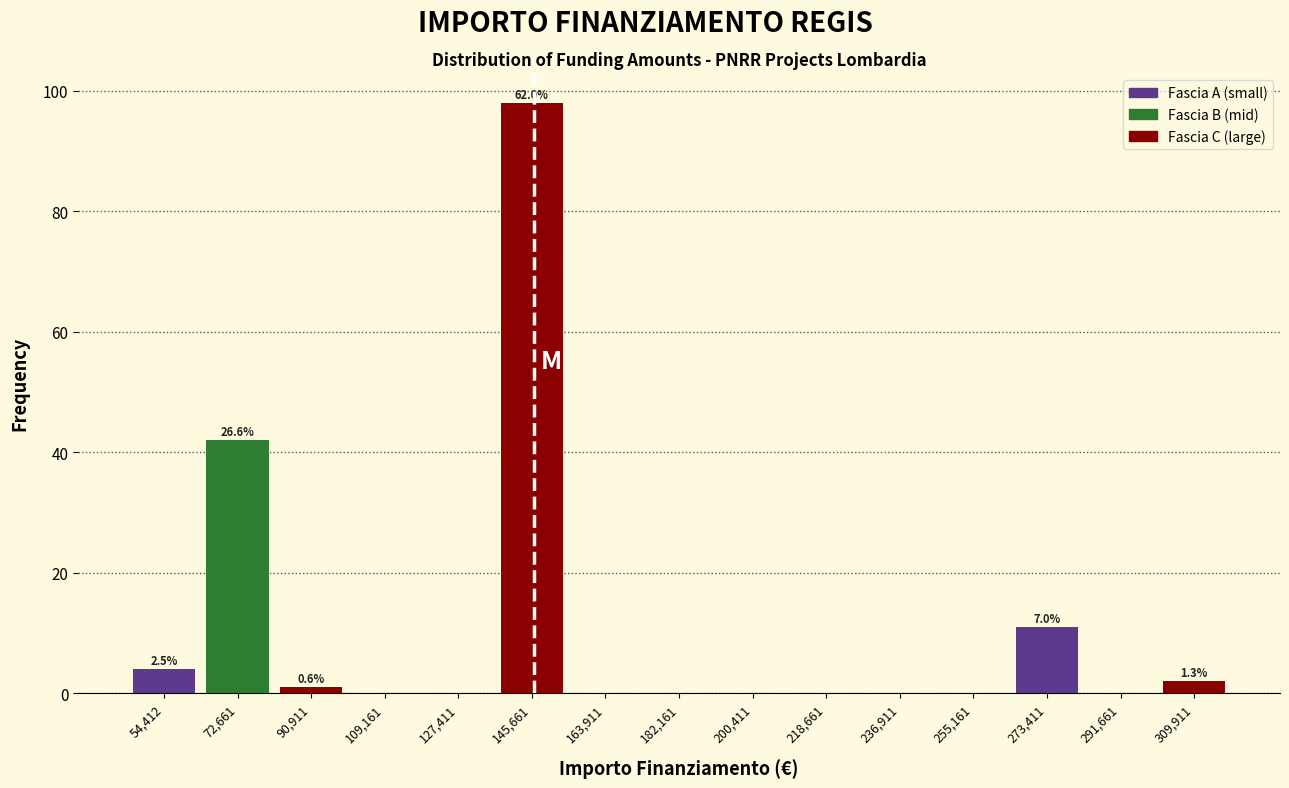

Reading left to right, what are all the values shown in this chart?

54,412=4	72,661=42	90,911=1	109,161=0	127,411=0	145,661=98	163,911=0	182,161=0	200,411=0	218,661=0	236,911=0	255,161=0	273,411=11	291,661=0	309,911=2